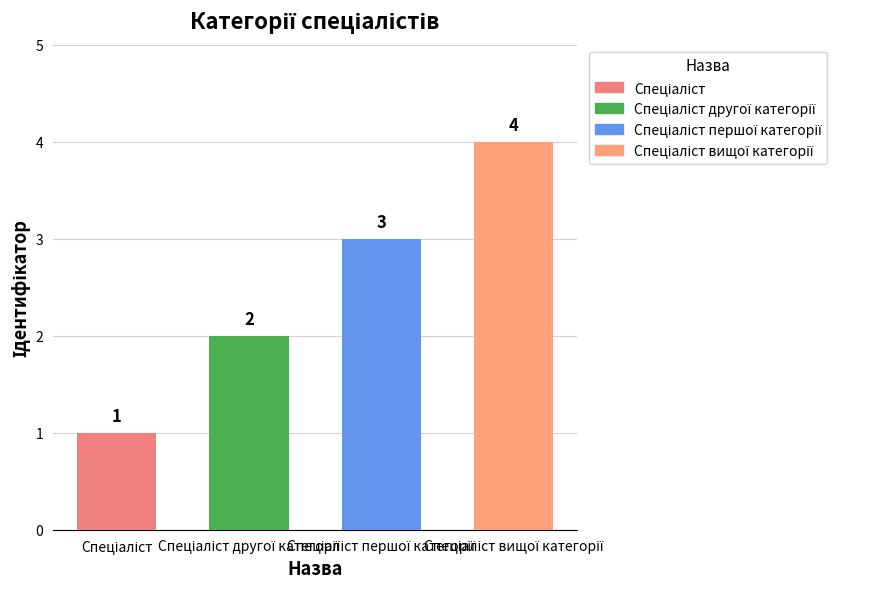

Where is the data nearest to the value 2?

Спеціаліст другої категорії